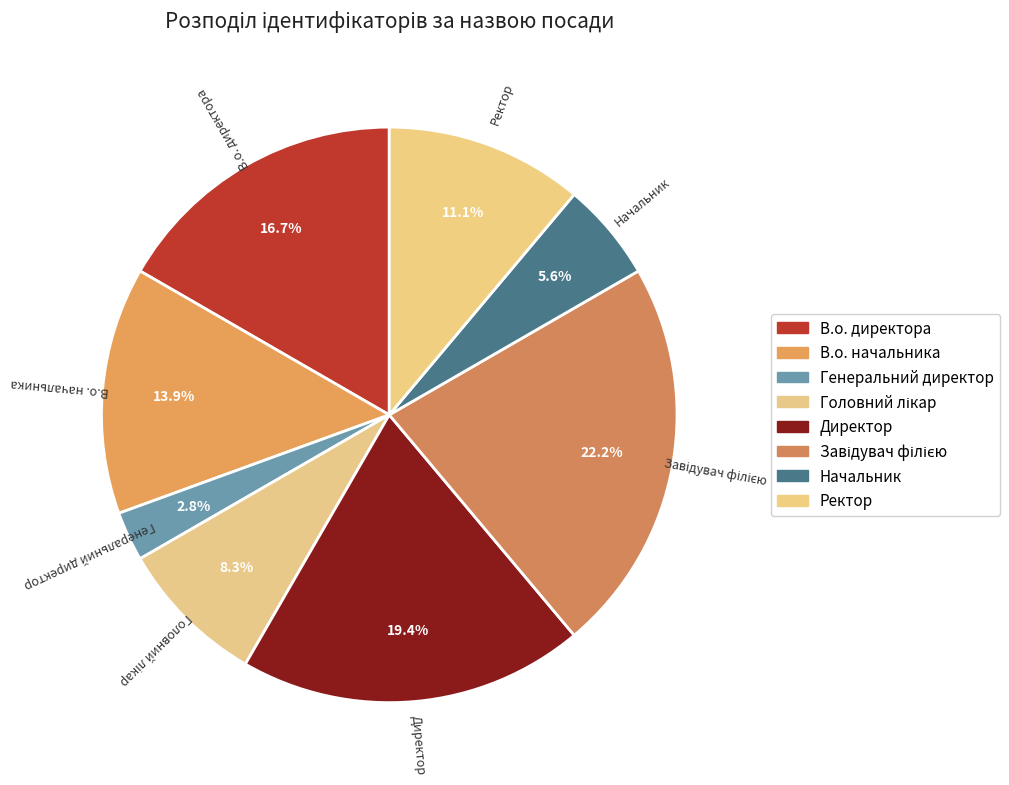

Do Директор and В.о. директора together represent more than half of the pie?

No